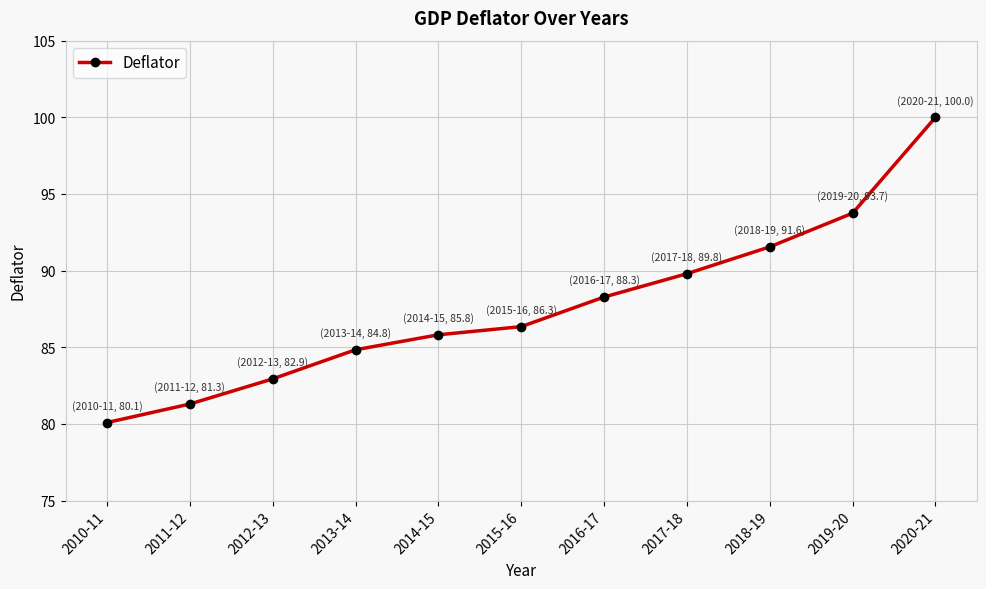

What is the difference between the values at 2020-21 and 2011-12?

18.7